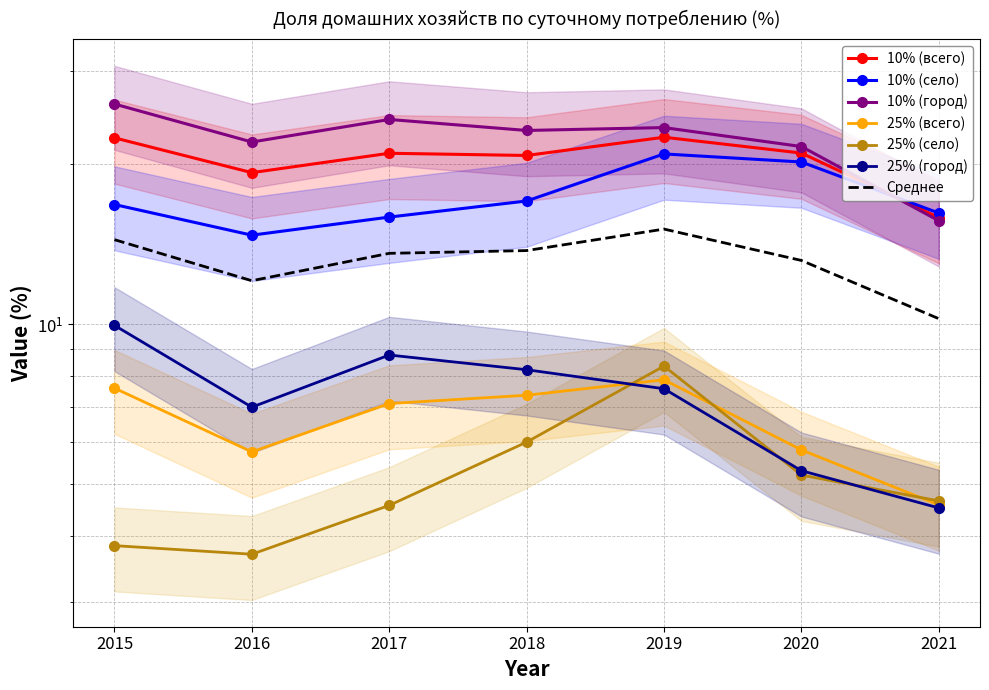

What is the value of the 25% (город) point at the 4th from the left?

8.2